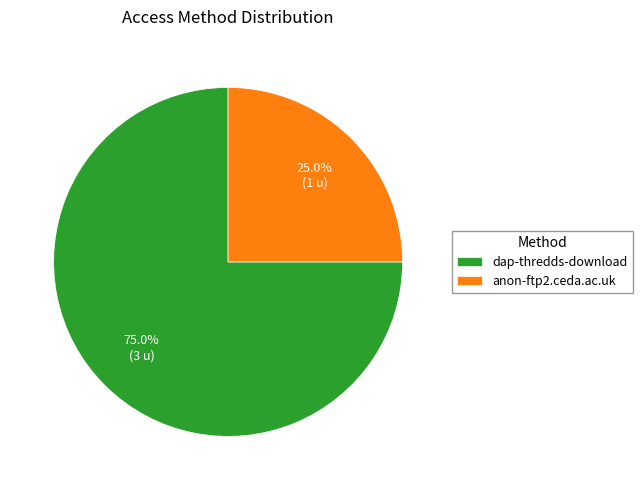

Which category accounts for the majority?

dap-thredds-download